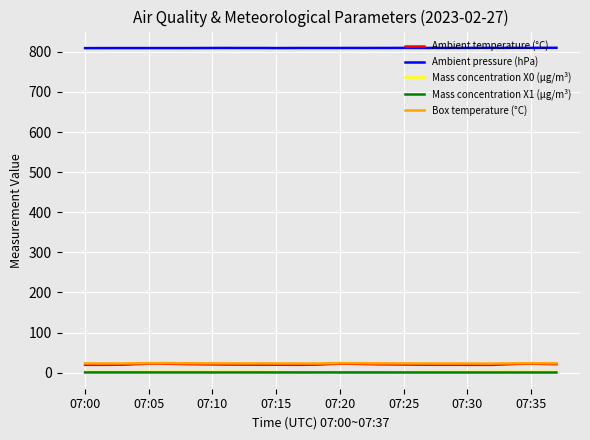

How many lines are shown in the chart?

5